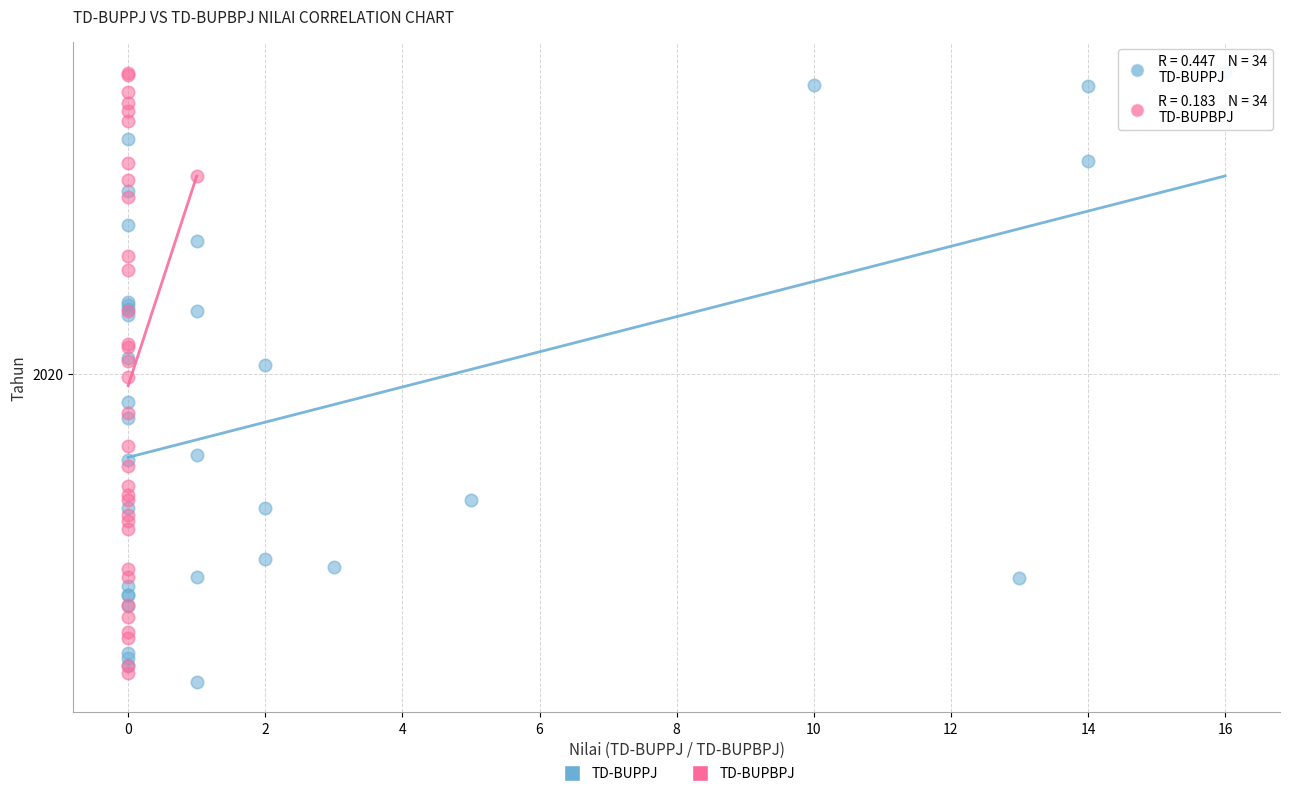

What are all the series names shown in the legend?

TD-BUPPJ, TD-BUPBPJ